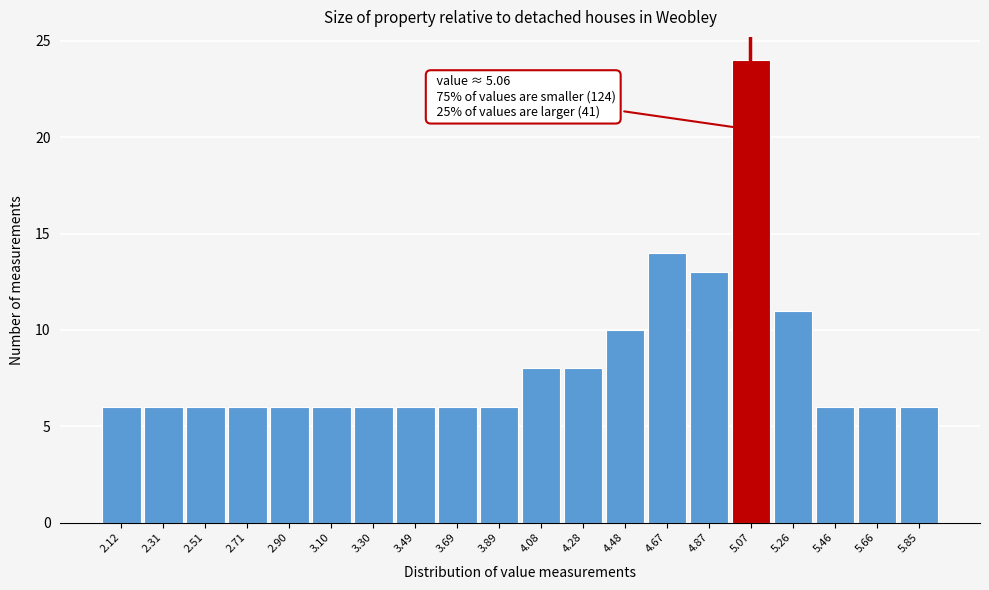

Over which range of the x-axis is the bar tallest?

4.96 to 5.16